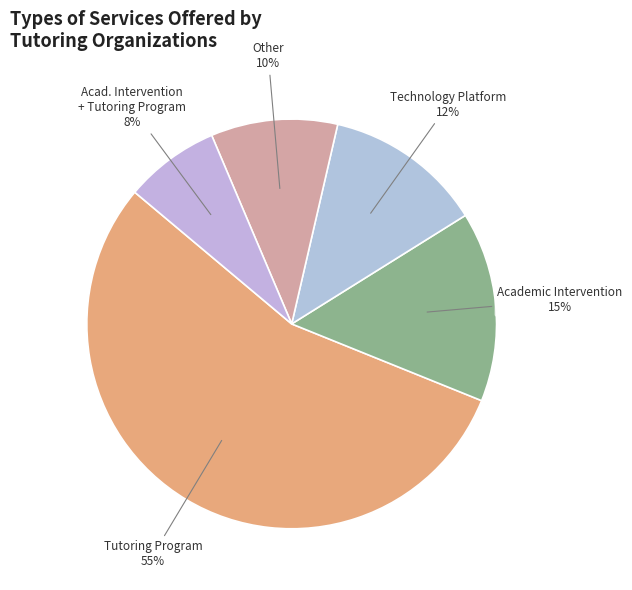

Rank the categories by value from highest to lowest.

Tutoring Program, Academic Intervention, Technology Platform, Other, Acad. Intervention + Tutoring Program